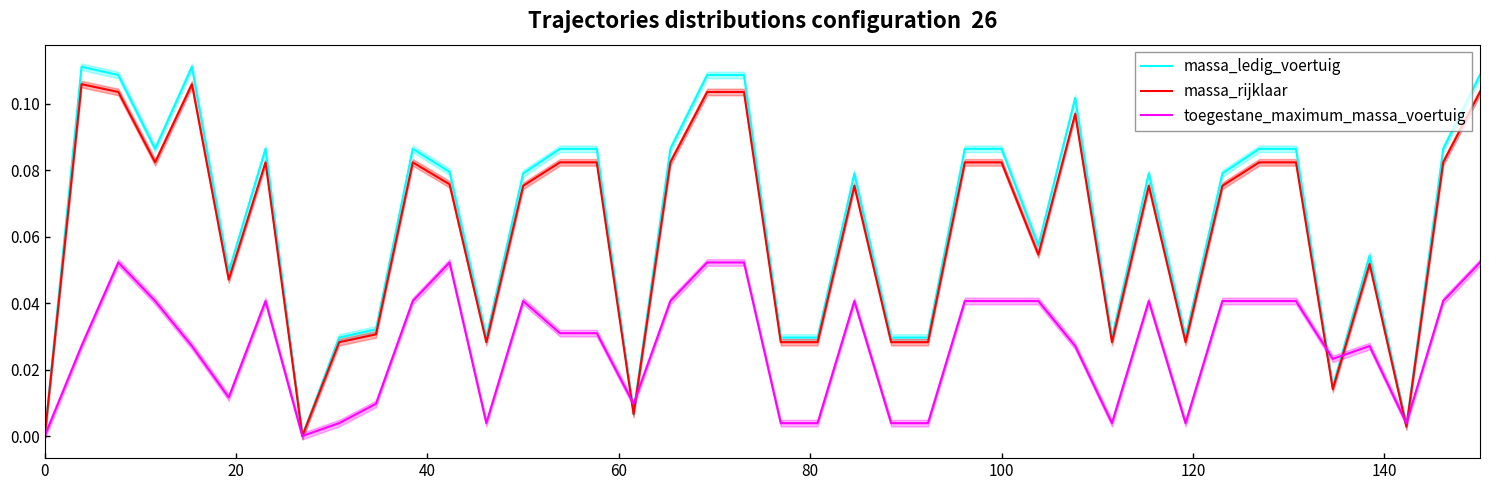

At how many categories does at least one series exceed 0?

38